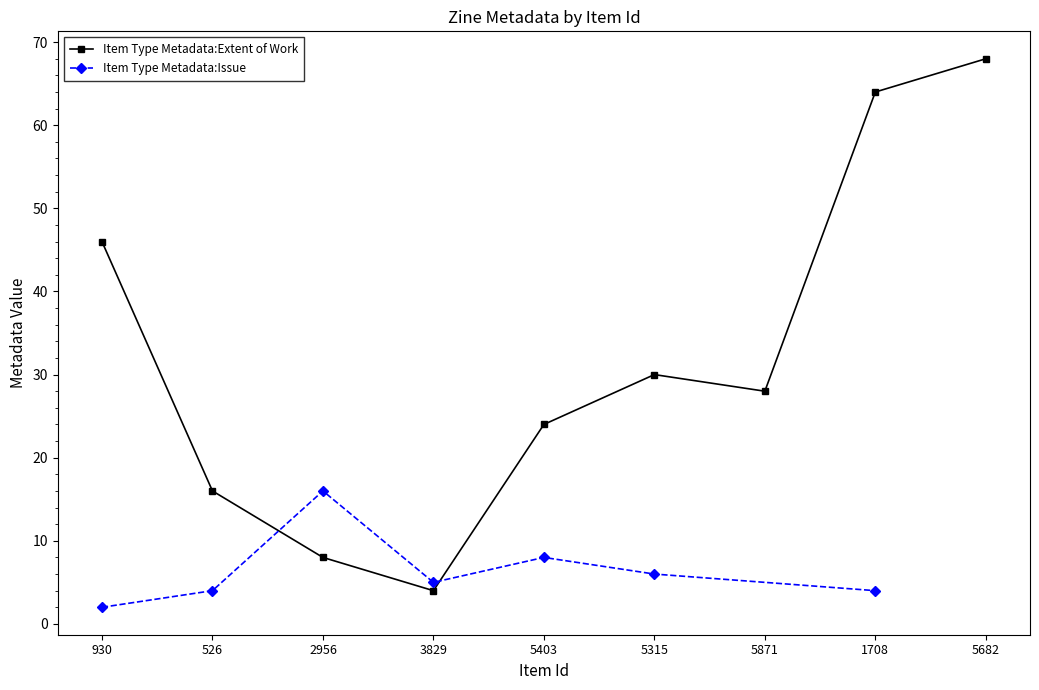

True or false: the data has more than 1 interior local peaks.

False